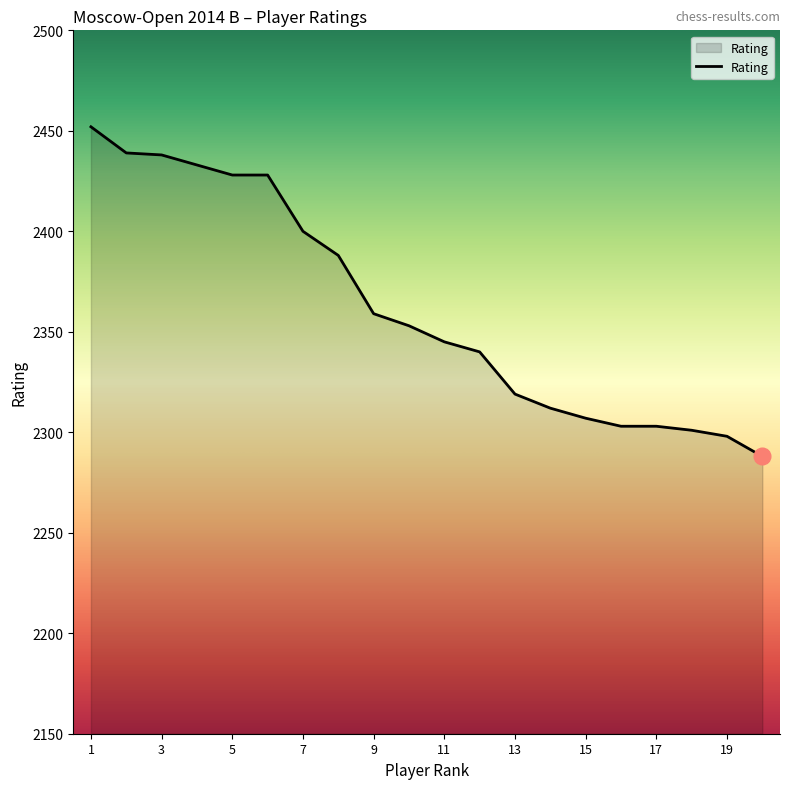

What is the greatest value displayed?

2452